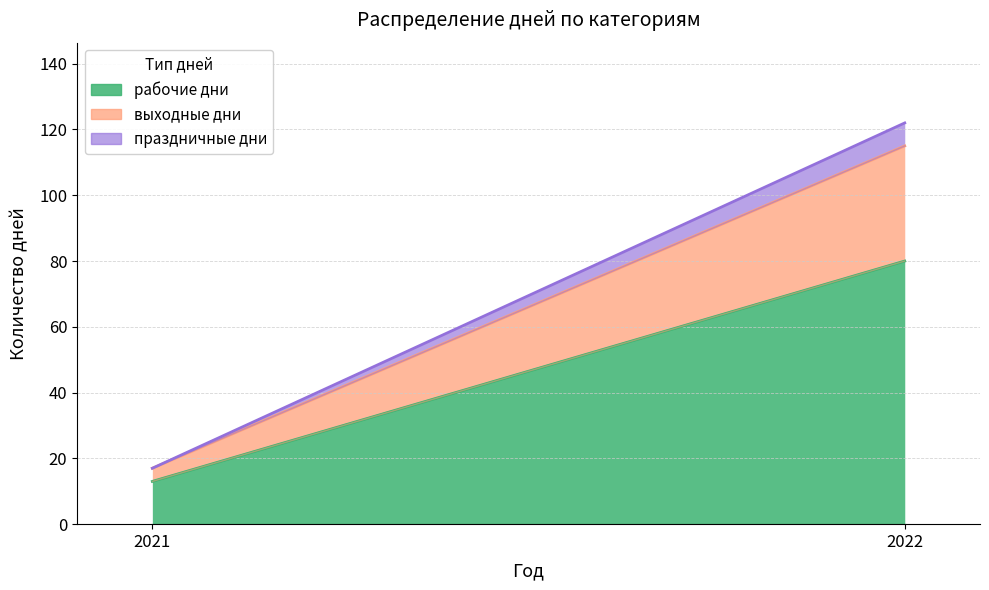

At which category does the chart reach its peak across all series?

2022